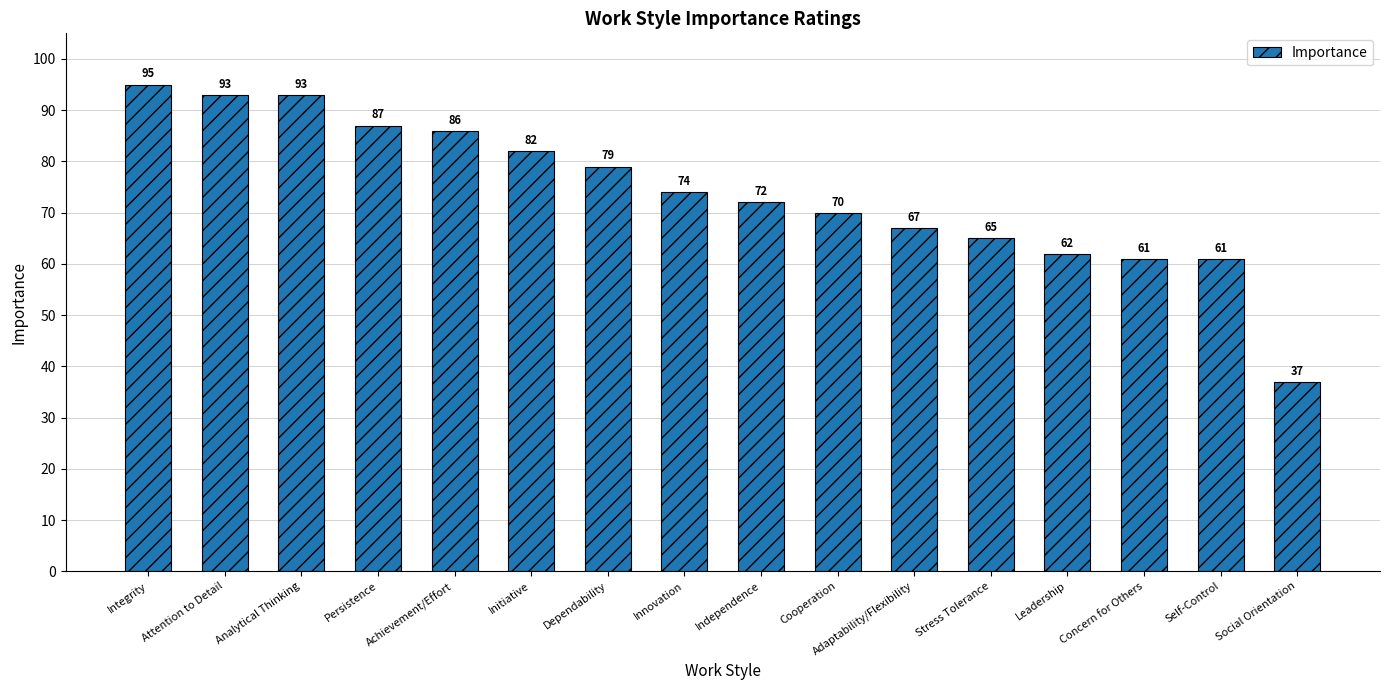

What is the greatest value displayed?

95